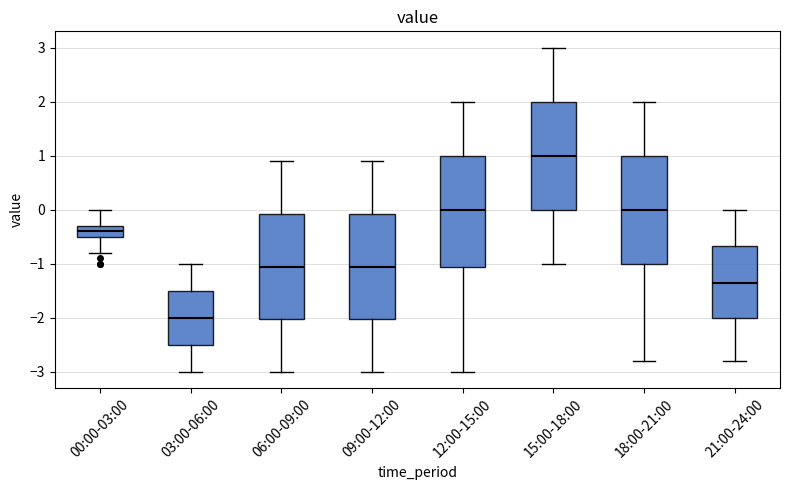

Reading left to right, transcribe this box plot: for each box, give where its median line is, the range the box spans, and where its two whiskers end, as read against the y-axis. The values are not printed on the chart, so give them approximately, as read against the axis.

00:00-03:00: median -0.4, box -0.5 to -0.3, whiskers -0.8 to 0.0
03:00-06:00: median -2.0, box -2.5 to -1.5, whiskers -3.0 to -1.0
06:00-09:00: median -1.0, box -2.0 to -0.1, whiskers -3.0 to 0.9
09:00-12:00: median -1.0, box -2.0 to -0.1, whiskers -3.0 to 0.9
12:00-15:00: median 0.0, box -1.0 to 1.0, whiskers -3.0 to 2.0
15:00-18:00: median 1.0, box 0.0 to 2.0, whiskers -1.0 to 3.0
18:00-21:00: median 0.0, box -1.0 to 1.0, whiskers -2.8 to 2.0
21:00-24:00: median -1.3, box -2.0 to -0.7, whiskers -2.8 to 0.0